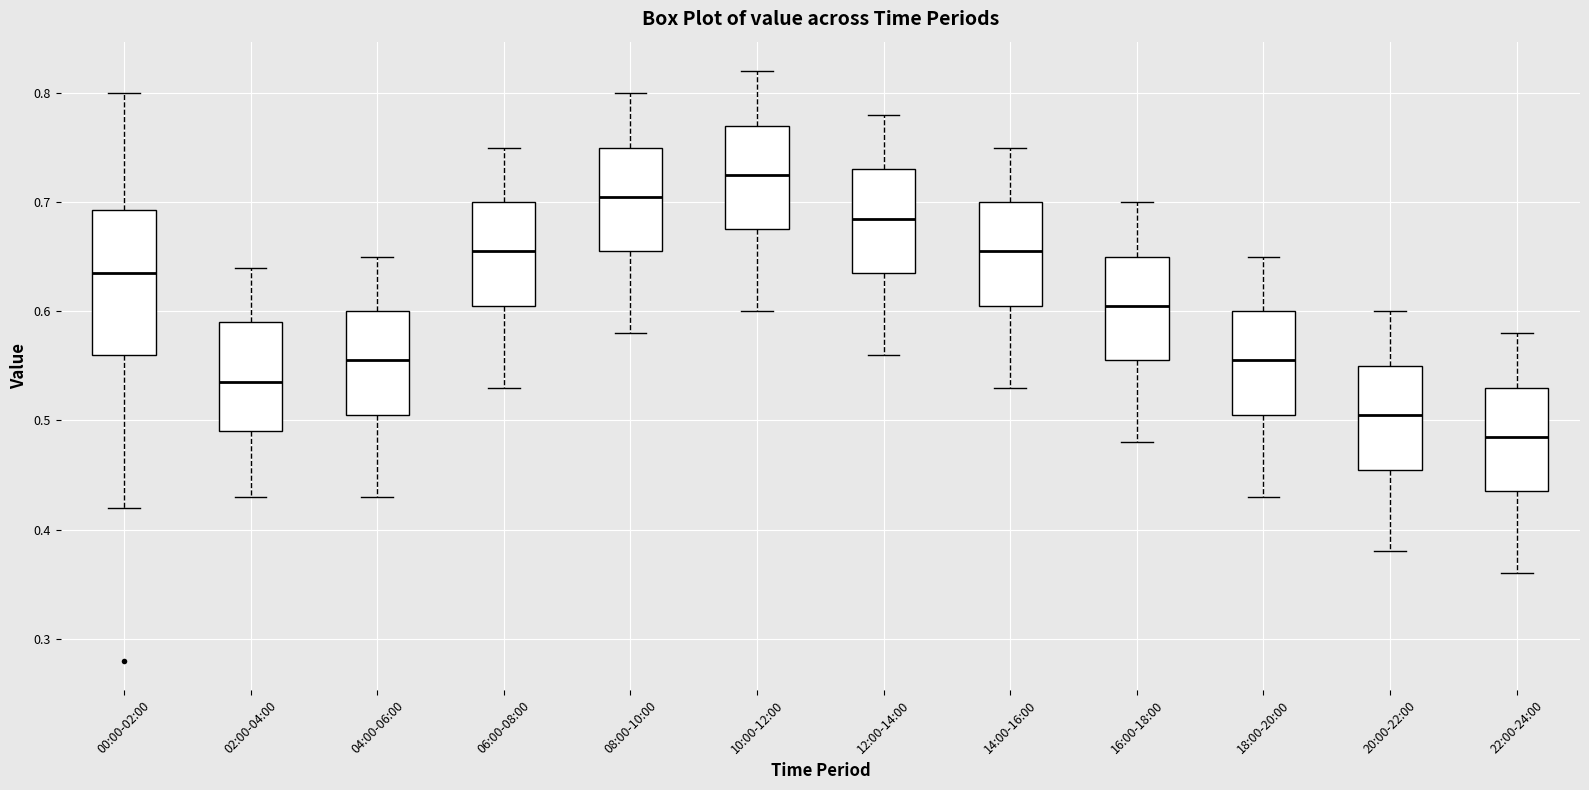

Which box has the lowest median line?

22:00-24:00